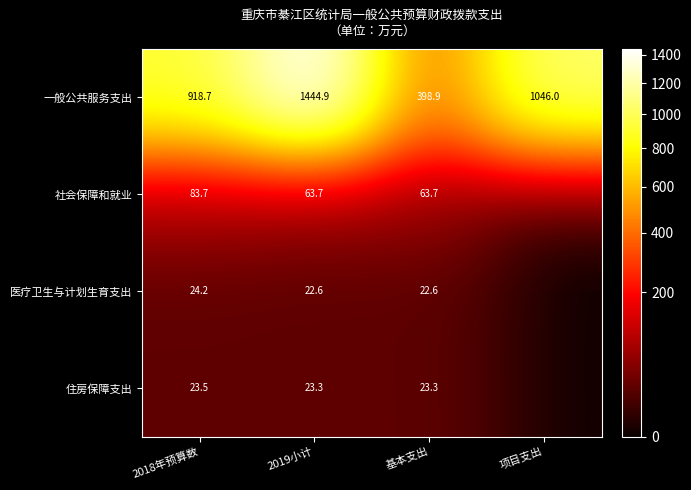

At 2018年预算数, list the series in order from smallest to largest.

住房保障支出, 医疗卫生与计划生育支出, 社会保障和就业, 一般公共服务支出